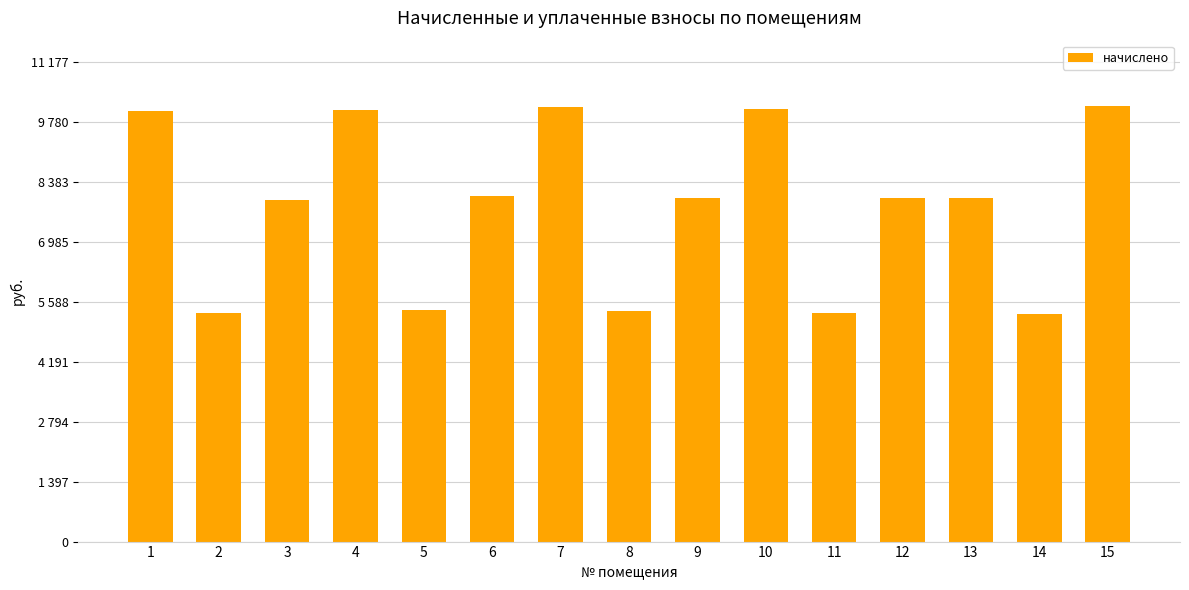

Are the bars horizontal?

No